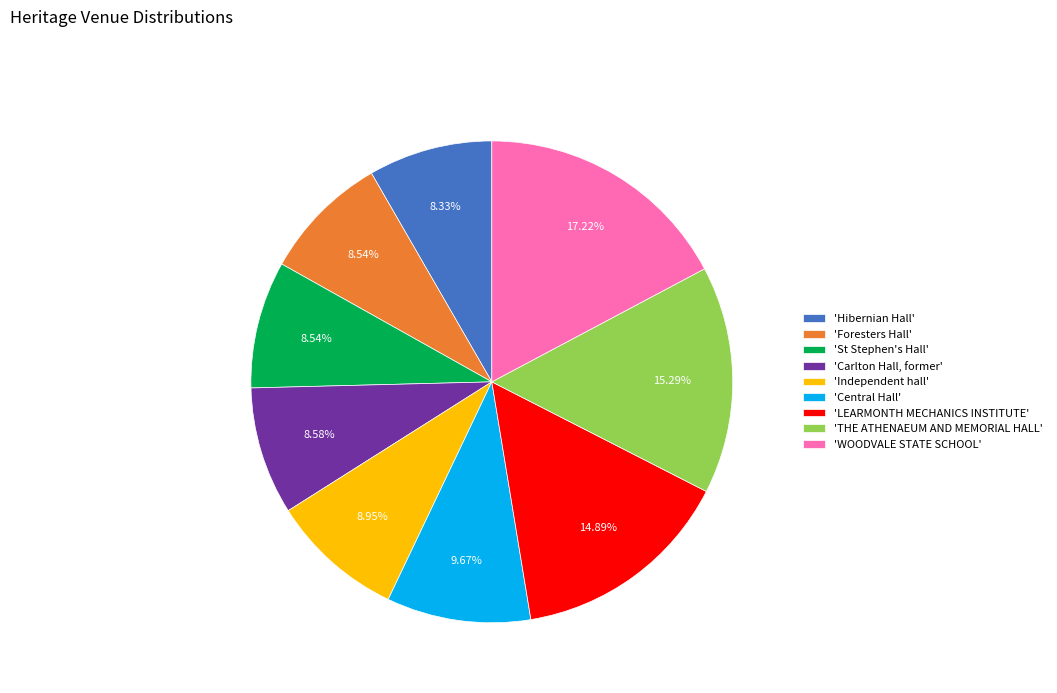

Count the number of slices in the pie.

9